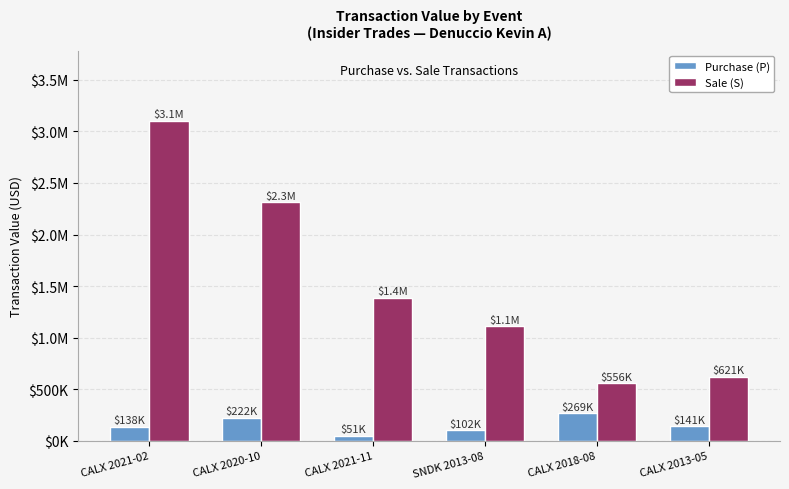

What is the average value of the Purchase (P) series?

153846